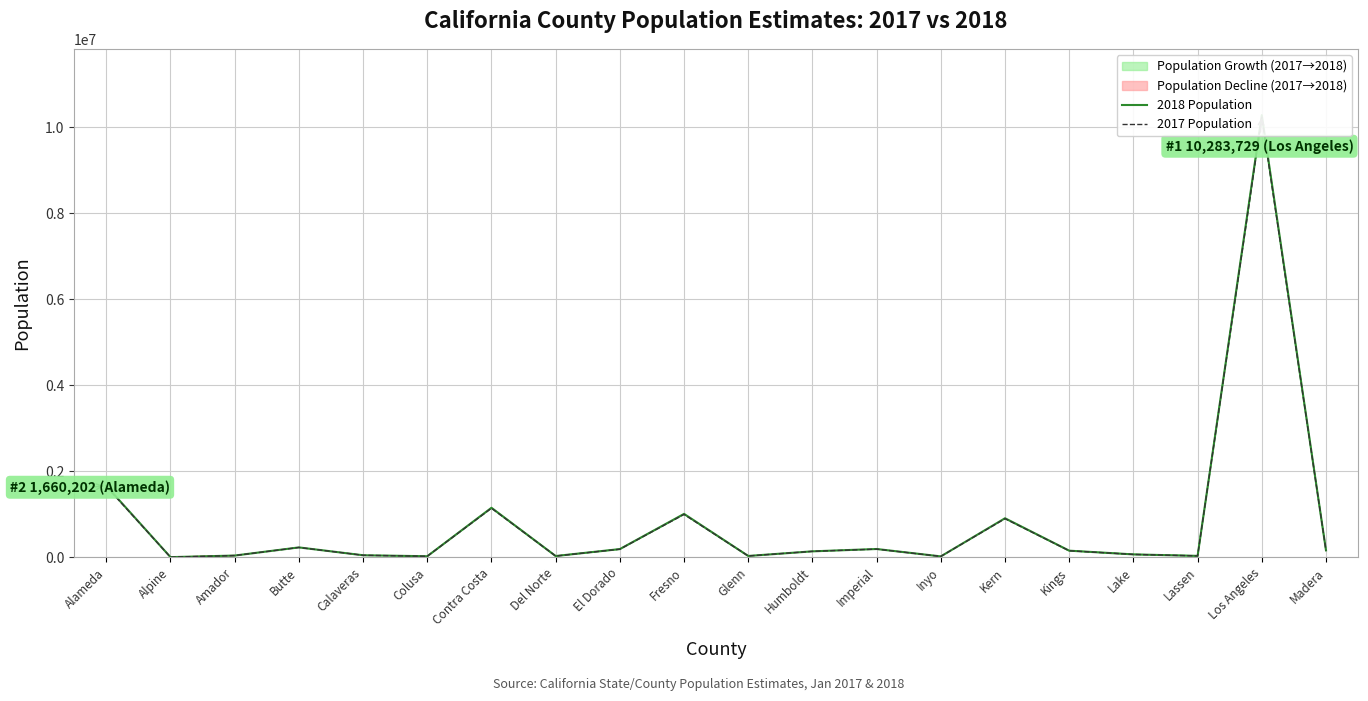

Reading left to right, transcribe all the data shown in this chart.

2018 Population: 1660202	1154	38094	227621	45157	22098	1149363	27221	188399	1007229	28796	136002	190624	18577	905801	151662	65081	30911	10283729	158894
2017 Population: 1646405	1156	38382	226403	45175	22050	1139313	27060	186223	995233	28730	136430	187921	18598	896101	149559	64740	30661	10231271	156963